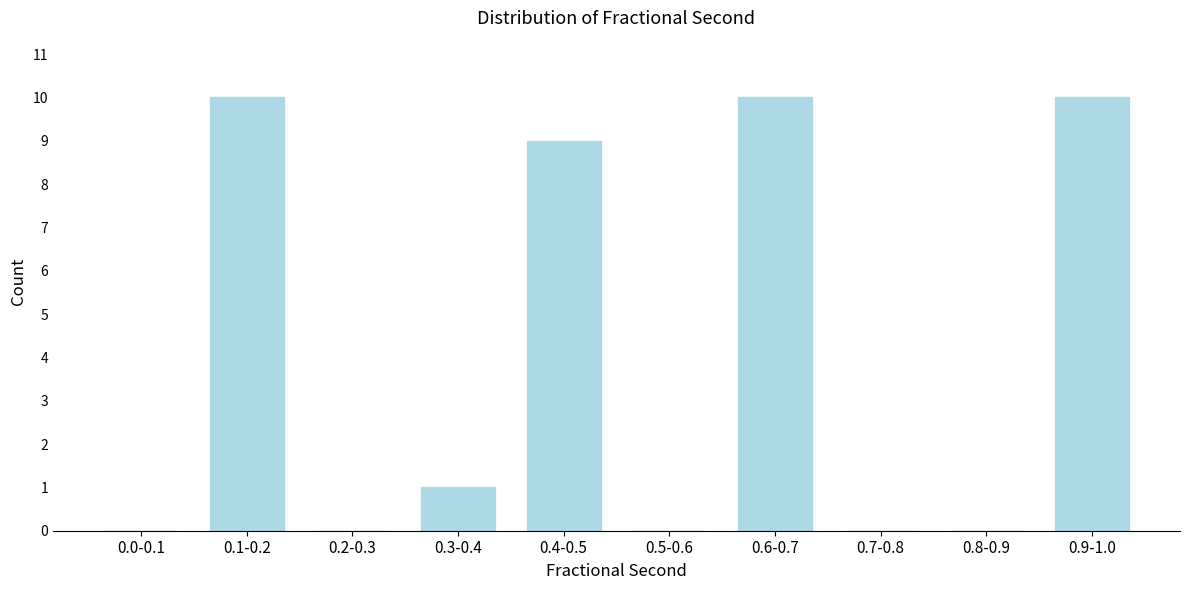

Reading right to left, transcribe all the data shown in this chart.

0.9-1.0=10	0.8-0.9=0	0.7-0.8=0	0.6-0.7=10	0.5-0.6=0	0.4-0.5=9	0.3-0.4=1	0.2-0.3=0	0.1-0.2=10	0.0-0.1=0